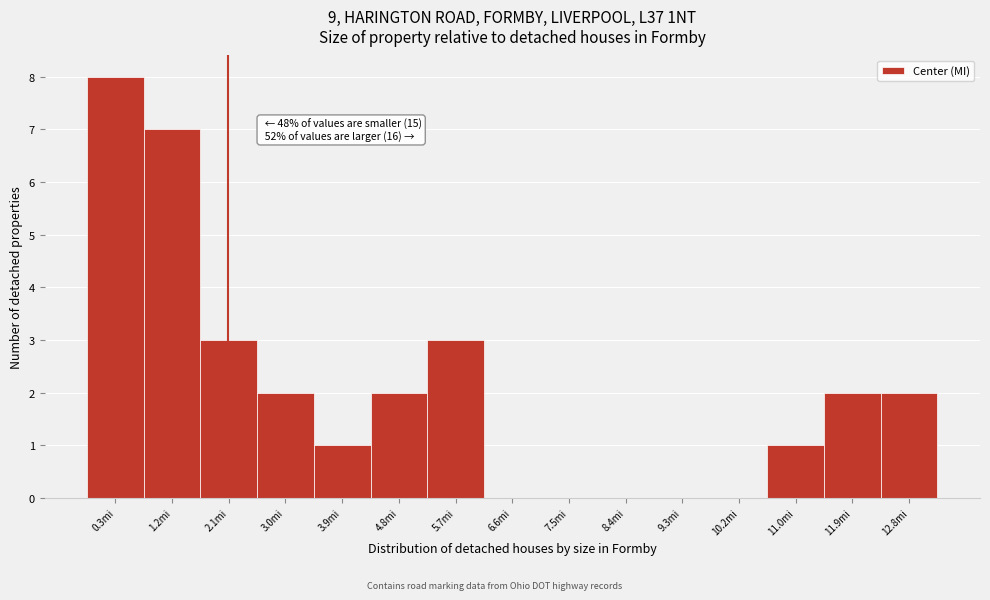

Reading left to right, what are all the values shown in this chart?

0.3mi=8	1.2mi=7	2.1mi=3	3.0mi=2	3.9mi=1	4.8mi=2	5.7mi=3	6.6mi=0	7.5mi=0	8.4mi=0	9.3mi=0	10.2mi=0	11.0mi=1	11.9mi=2	12.8mi=2